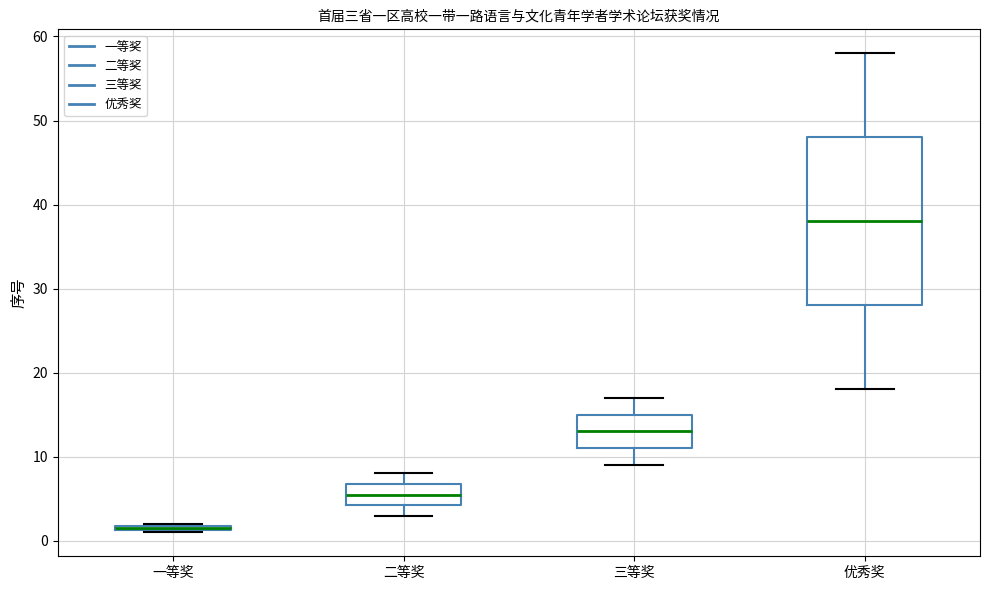

Comparing the boxes themselves (not the whiskers), which one is the tallest?

优秀奖